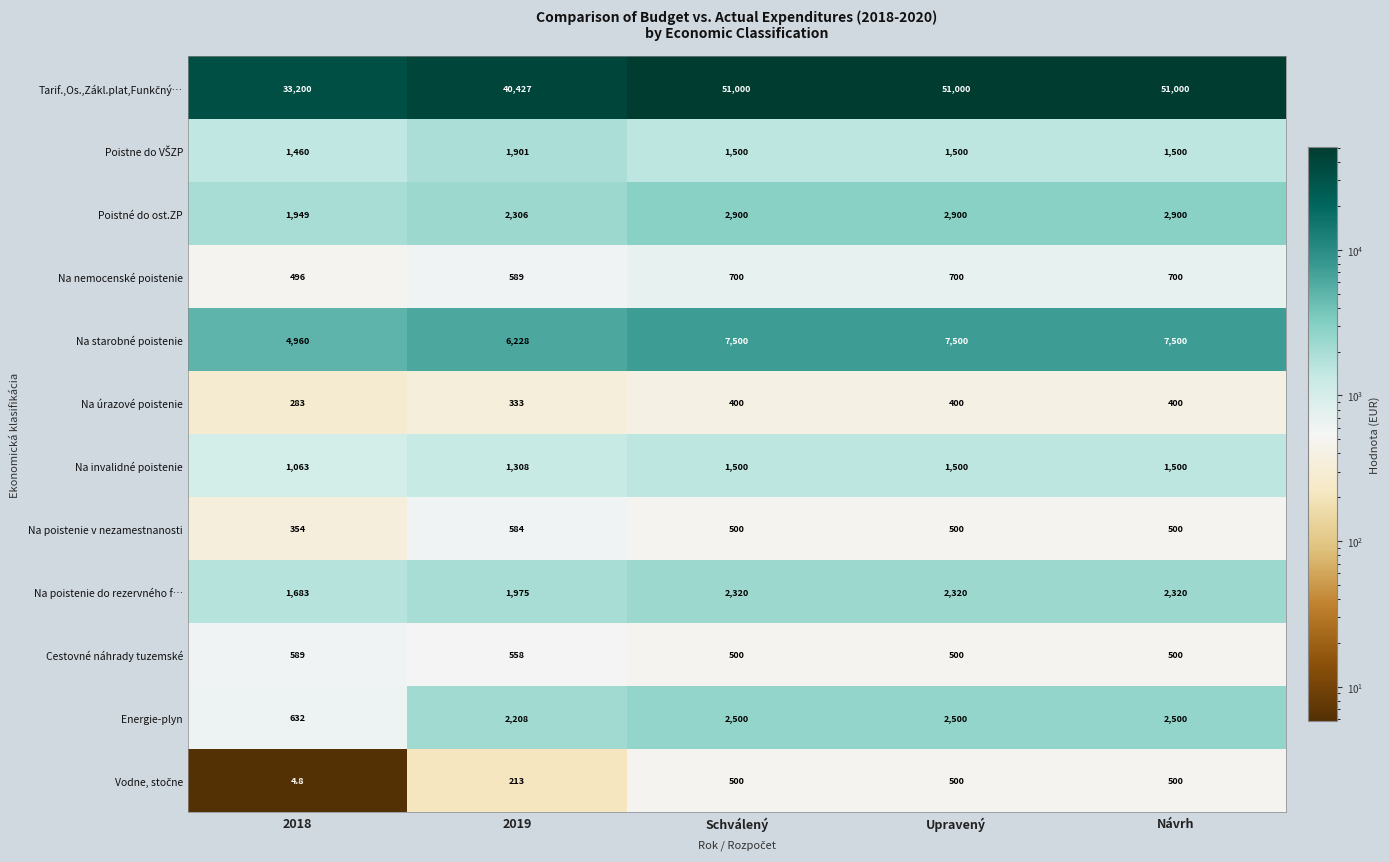

What is the spread (max minus min) of values at Upravený?

50600.0